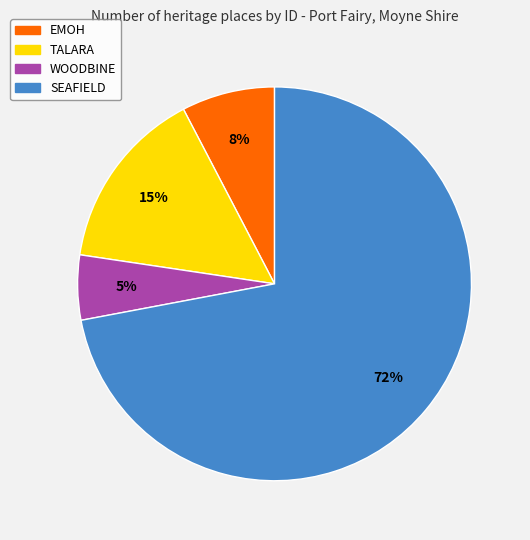

Which slice represents more than half of the pie?

SEAFIELD